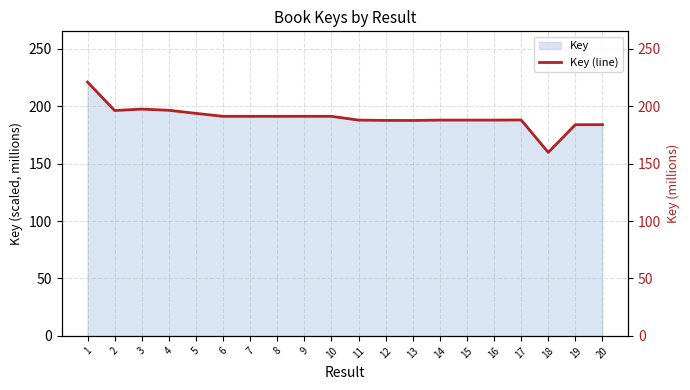

Rank the categories by value from highest to lowest.

1, 3, 4, 2, 5, 9, 7, 8, 6, 10, 17, 14, 11, 16, 15, 12, 13, 19, 20, 18